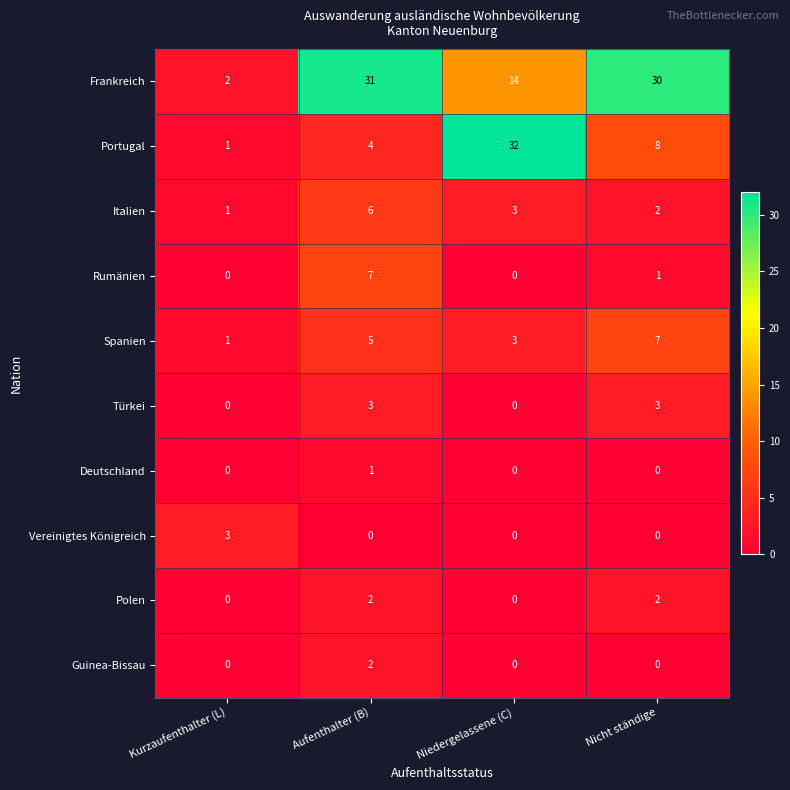

What is the difference between the Vereinigtes Königreich values at Niedergelassene (C) and Kurzaufenthalter (L)?

3